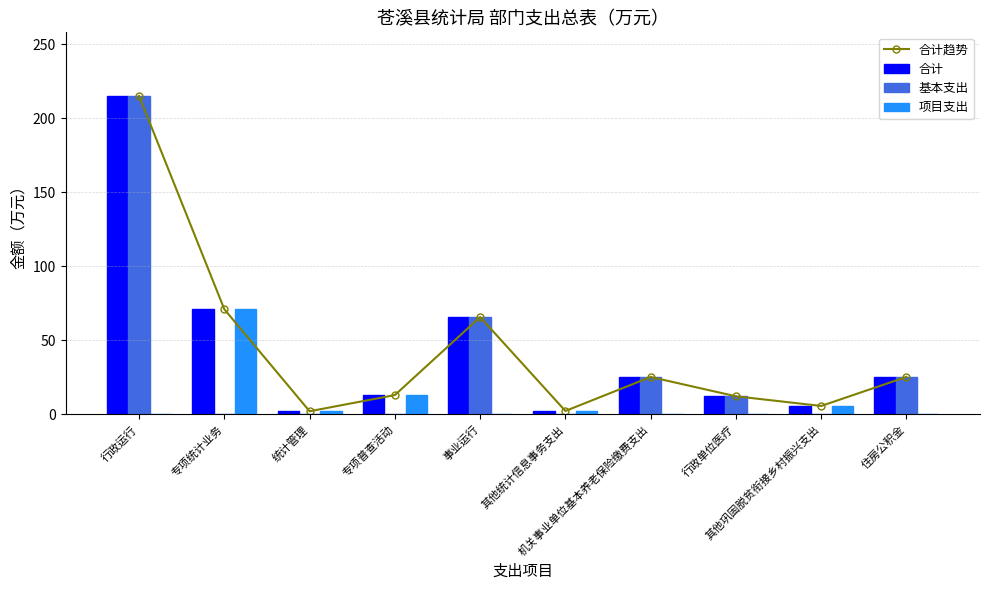

What position from the left is 住房公积金?

10